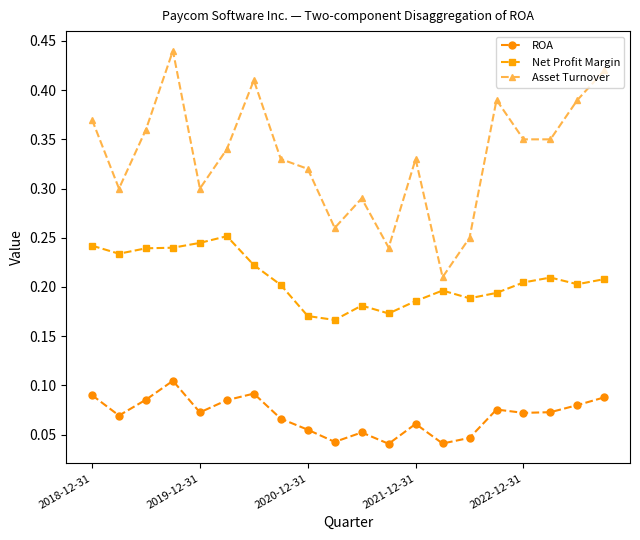

At how many categories does at least one series exceed 0?

20